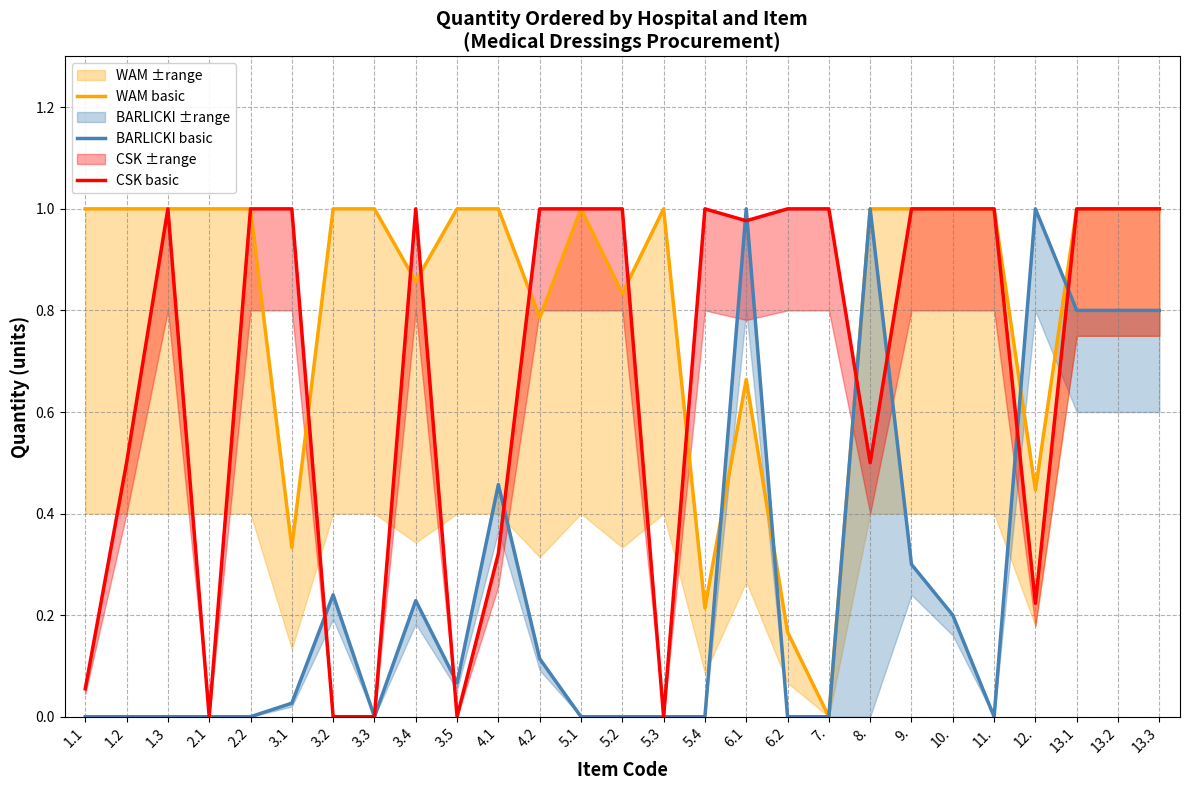

What is the average value of the BARLICKI basic series?

0.3